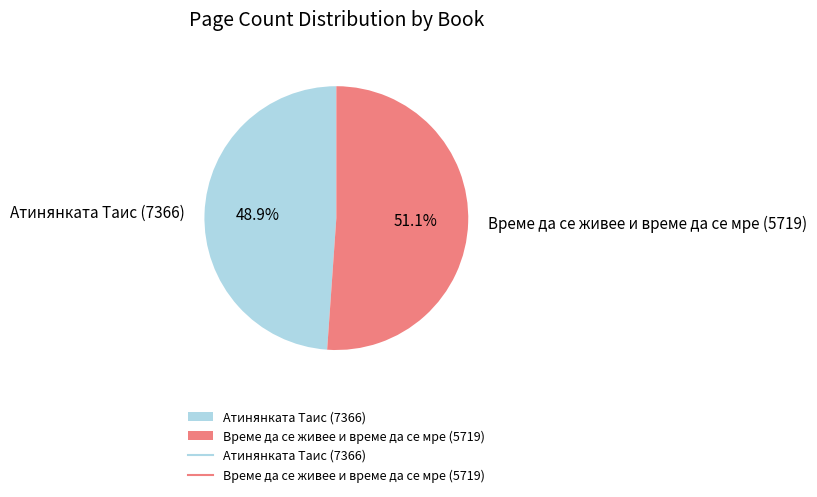

Does Време да се живее и време да се мре (5719) represent more than half of the total?

Yes